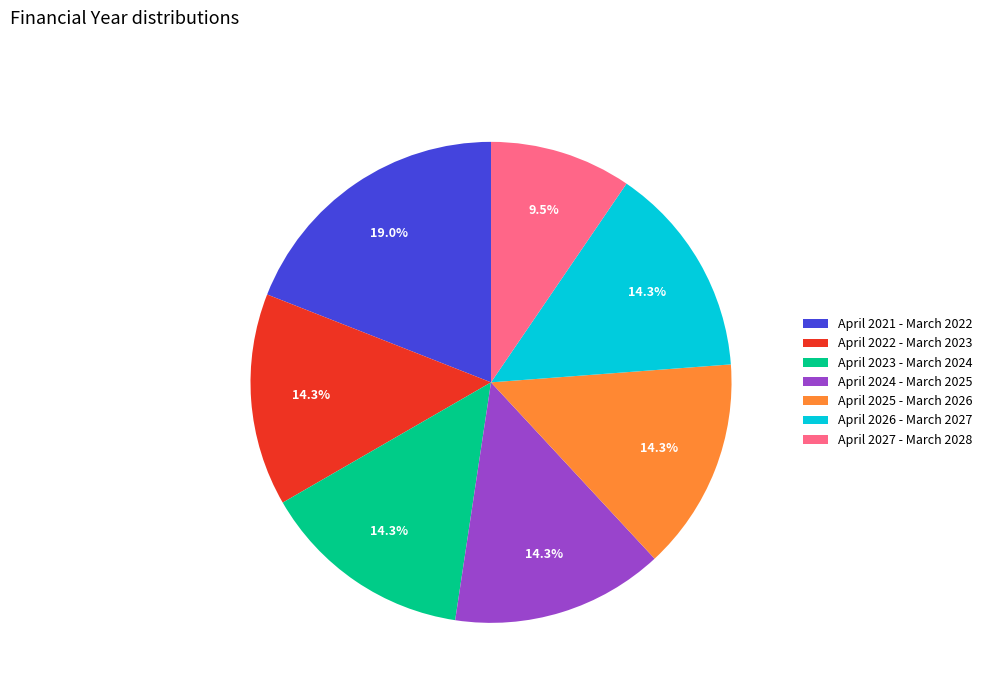

Is there any slice that represents more than half of the pie?

No